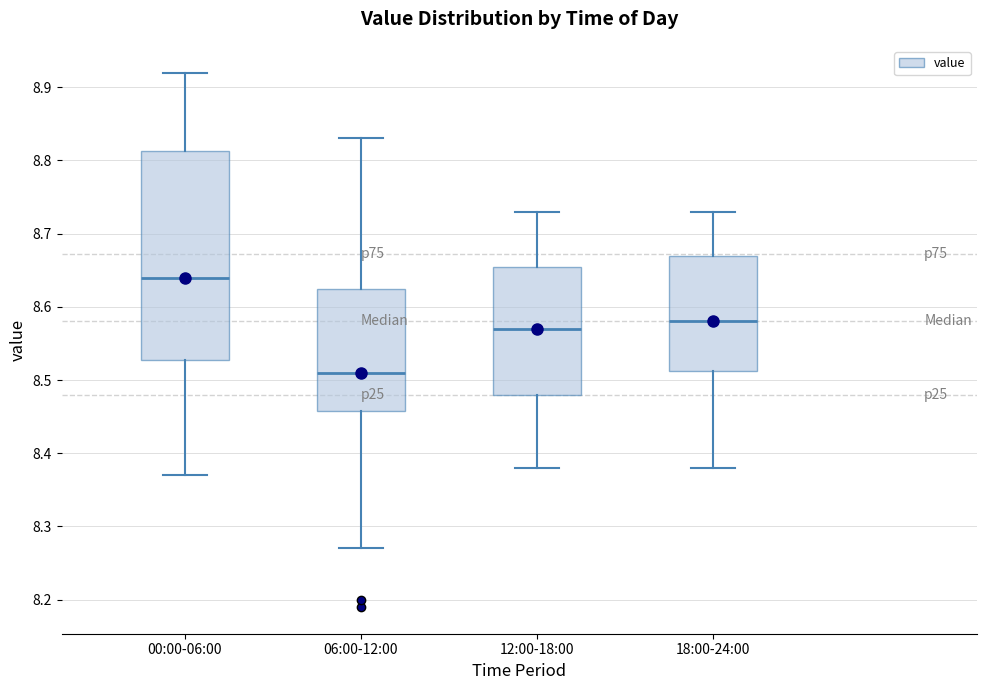

Reading left to right, read every box against the y-axis: the position of its median line, the range the box covers, and the ends of its whiskers. The values are not printed on the chart, so give them approximately, as read against the axis.

00:00-06:00: median 8.64, box 8.53 to 8.81, whiskers 8.37 to 8.92
06:00-12:00: median 8.51, box 8.46 to 8.63, whiskers 8.27 to 8.83
12:00-18:00: median 8.57, box 8.48 to 8.66, whiskers 8.38 to 8.73
18:00-24:00: median 8.58, box 8.51 to 8.67, whiskers 8.38 to 8.73